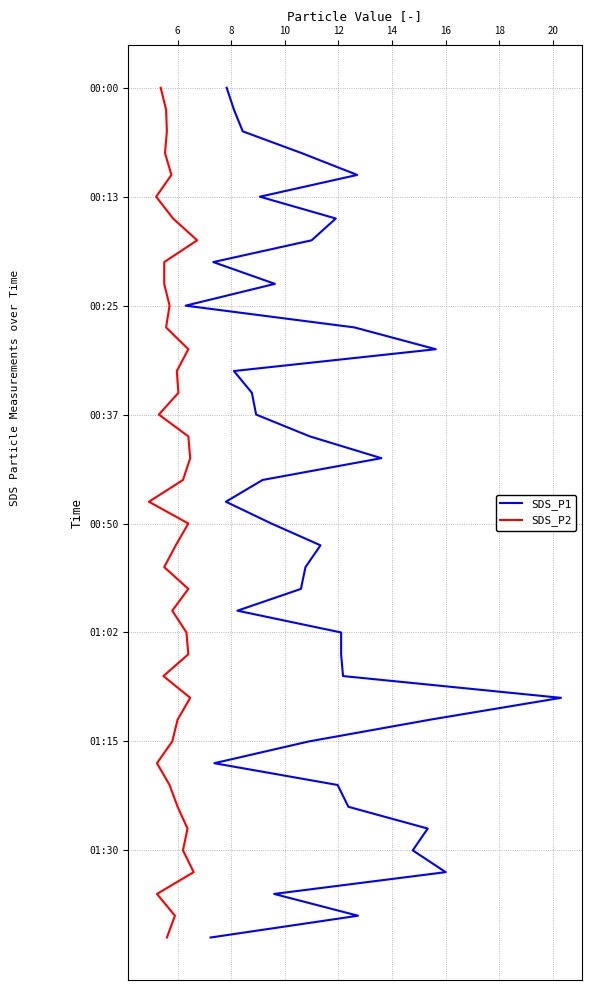

What is the sum of the SDS_P1 values at 18 and 10?

17